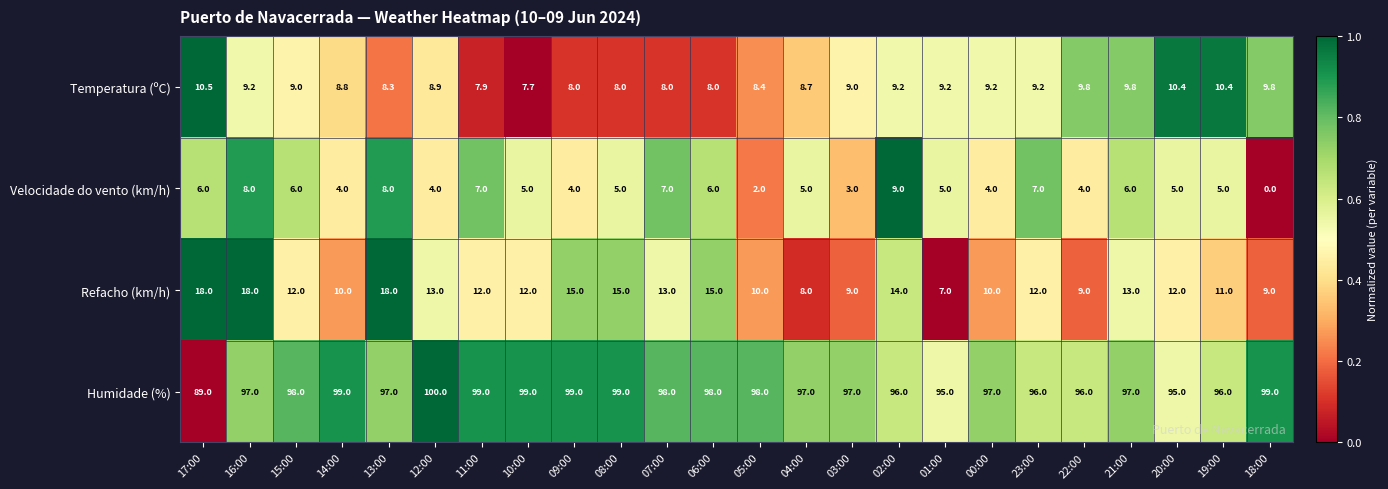

What is the greatest value displayed?

100.0